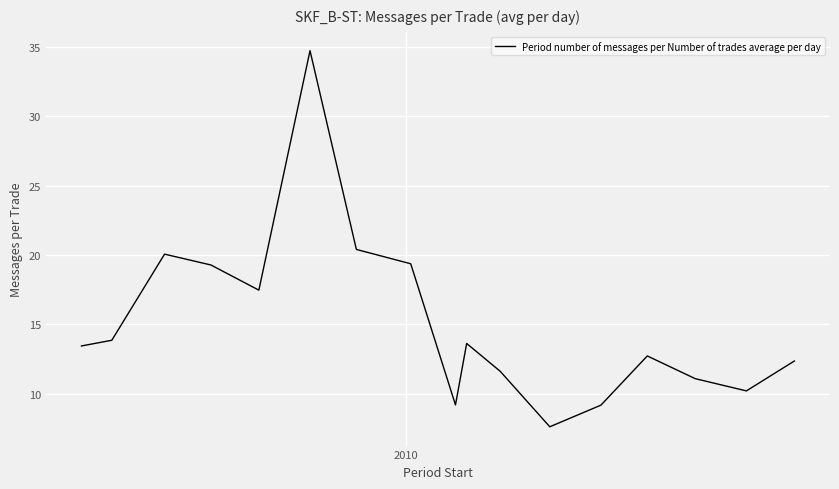

What is the maximum value shown in the chart?

34.7